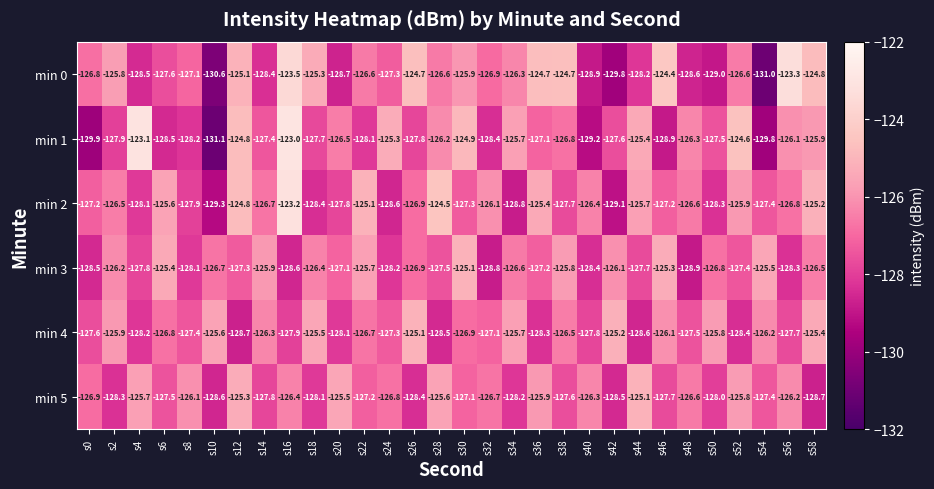

Which series has the largest range (max minus min)?

min 1